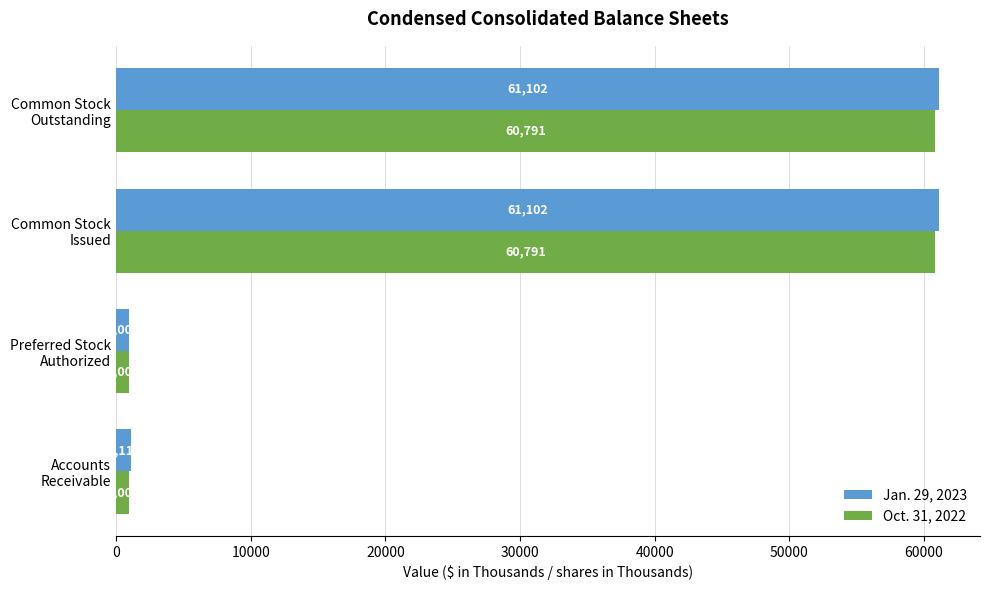

How many series are shown in this chart?

2